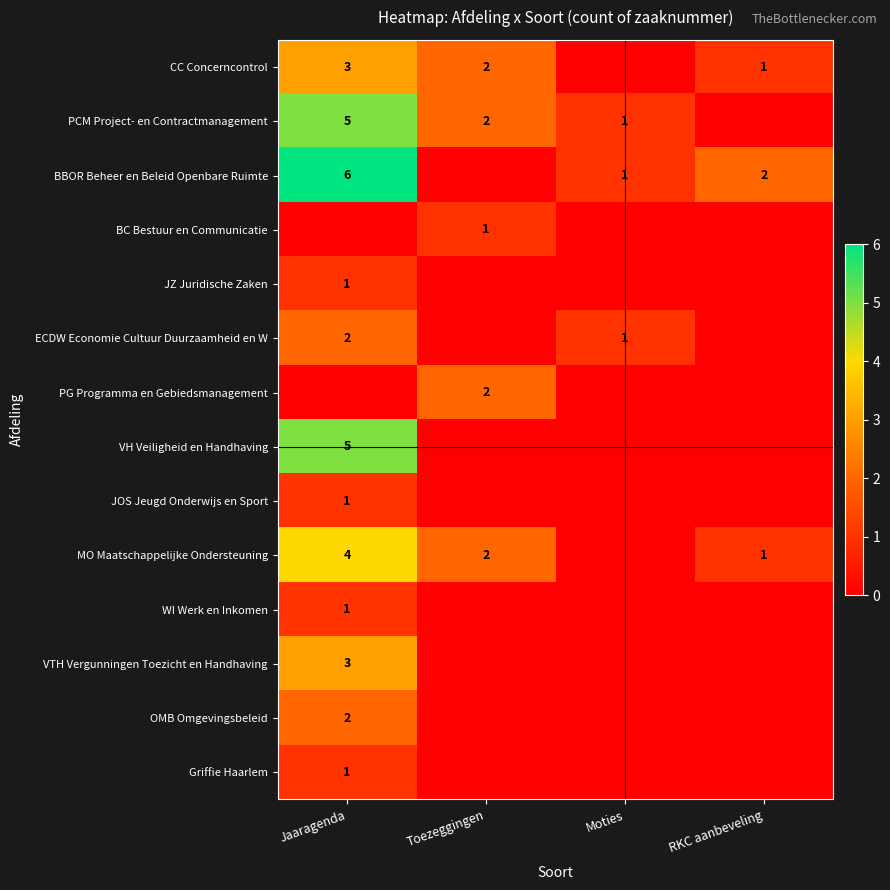

Is it true that MO Maatschappelijke Ondersteuning equals 3 at Toezeggingen?

False